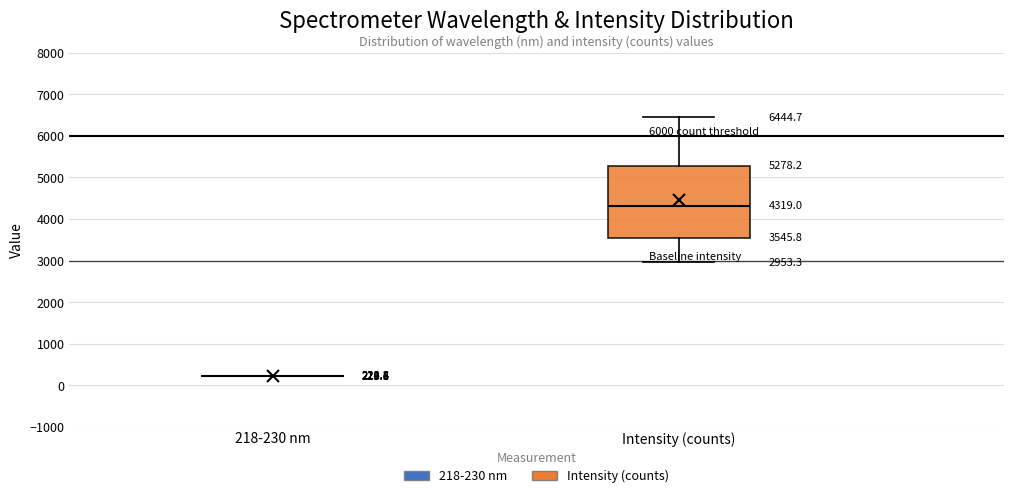

Comparing the boxes themselves (not the whiskers), which one is the tallest?

Intensity (counts)